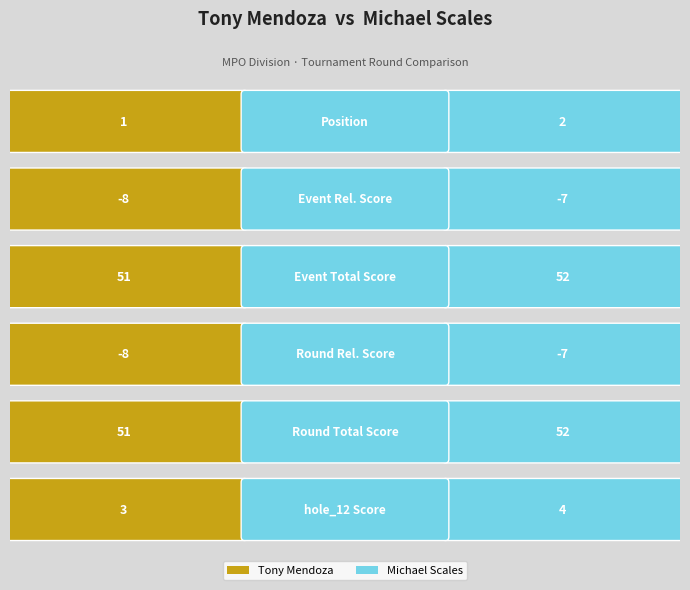

At which category is the sum across all series the highest?

event_total_score